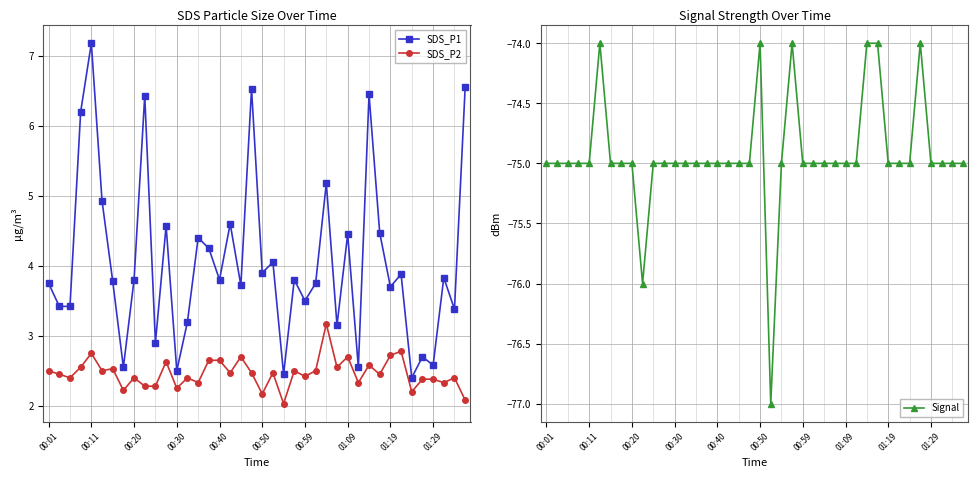

Is the value of SDS_P2 at 00:50 greater than the value of SDS_P1 at 01:09?

No